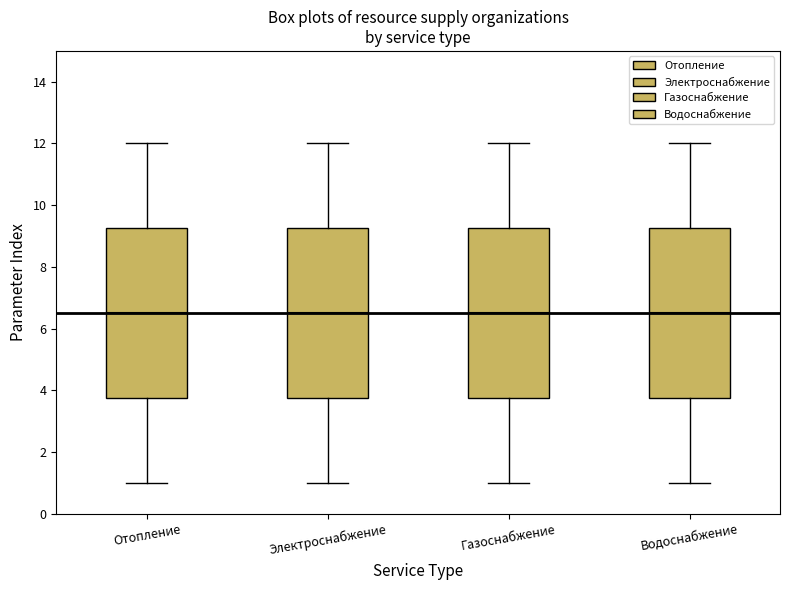

Where does the median line of the box for Газоснабжение sit on the y-axis? The values are not printed on the chart, so give them approximately, as read against the axis.

6.6